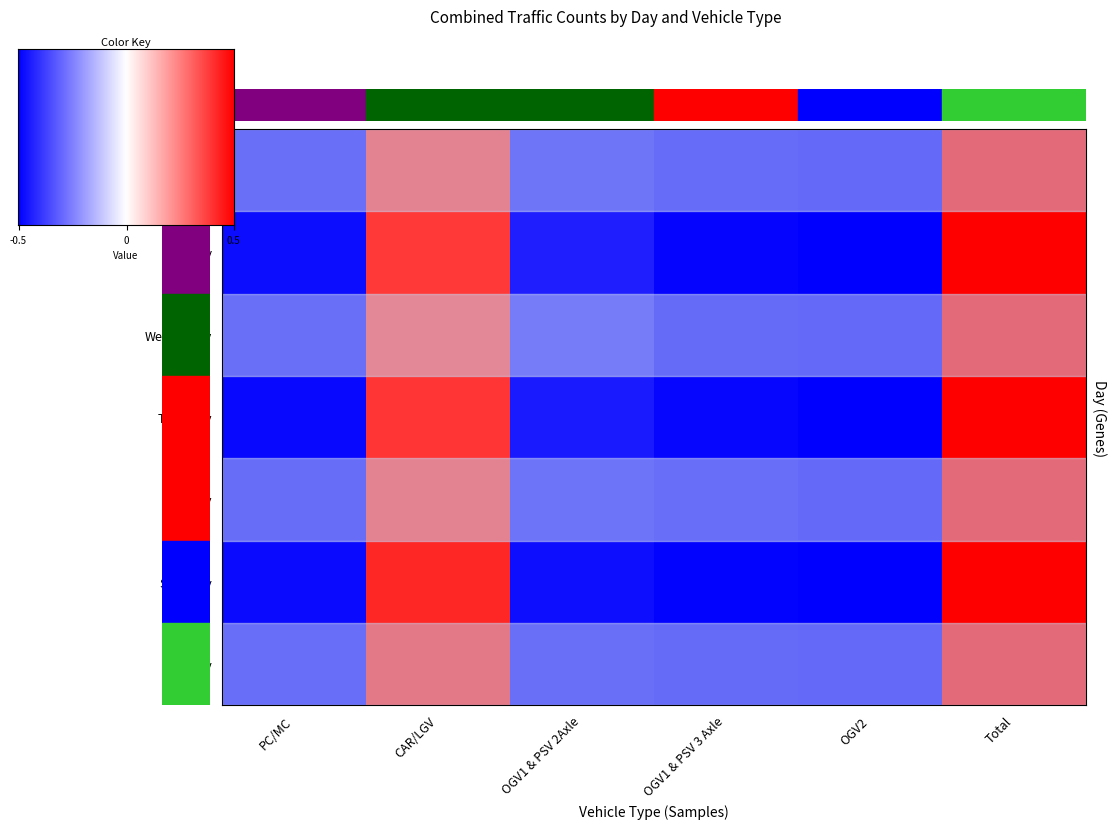

What is the difference between the highest and lowest values at OGV1 & PSV 2Axle?

0.1